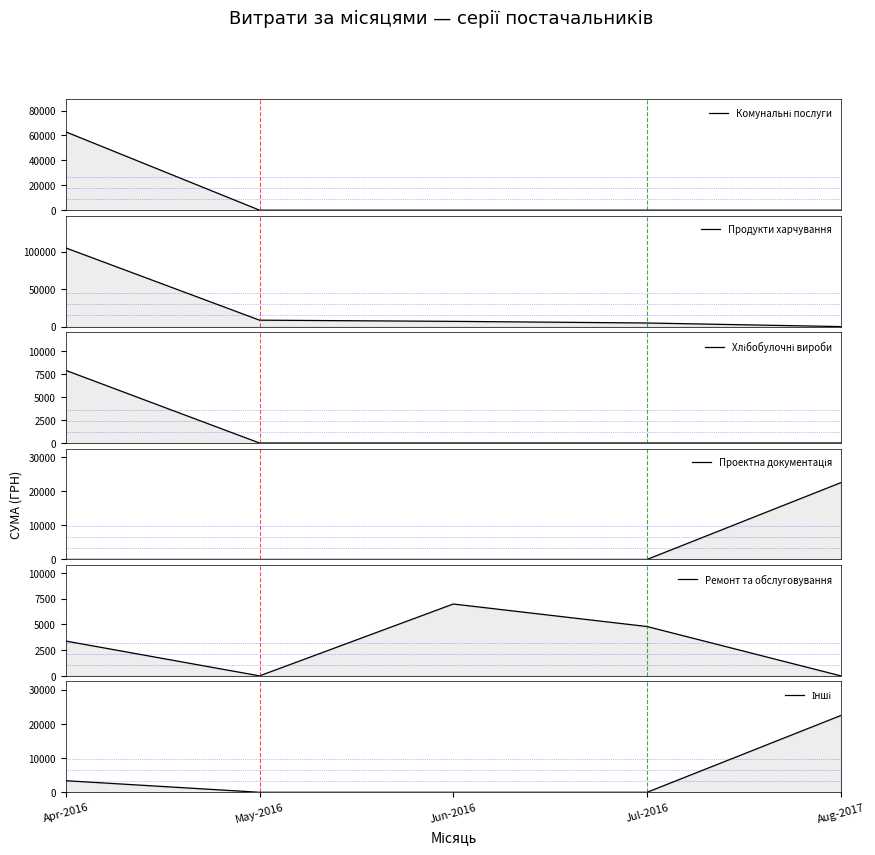

What is the highest value of the Хлібобулочні вироби series?

7922.3